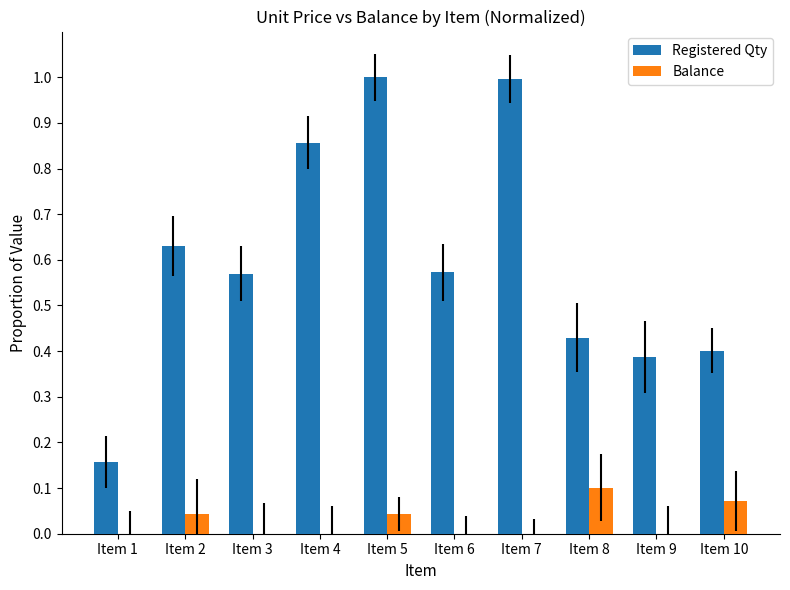

How many positive values does the Balance series have?

4